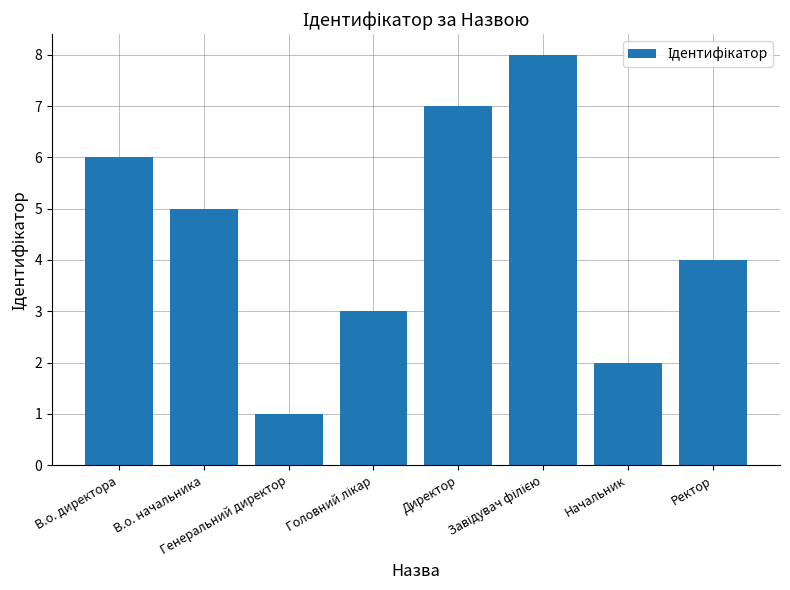

What is the maximum value shown in the chart?

8